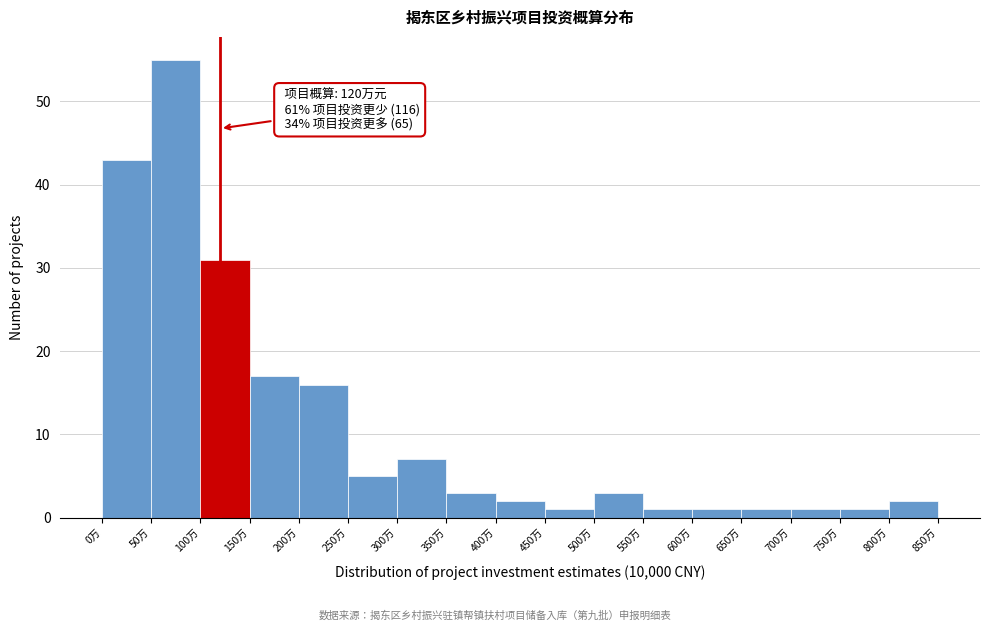

Which range on the x-axis has the tallest bar?

50 to 100